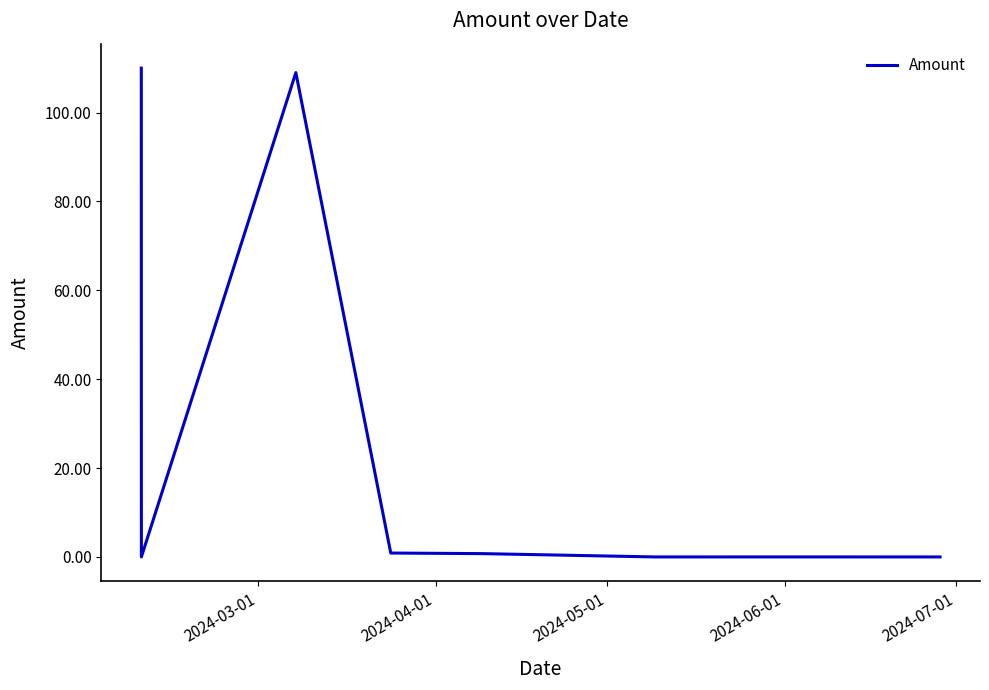

What is the difference between the maximum and minimum values?

110.0